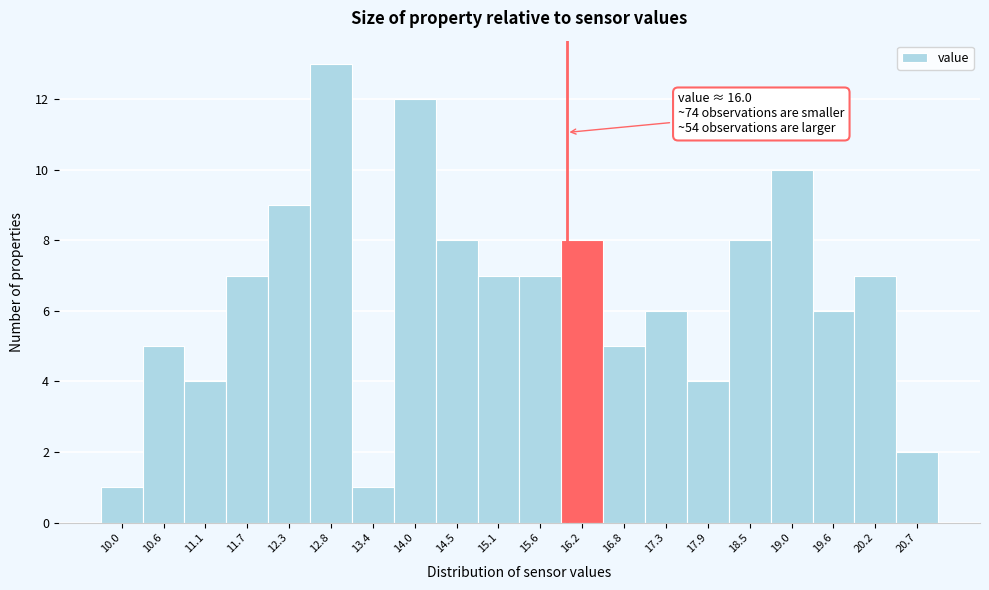

Which range on the x-axis has the tallest bar?

12.5 to 13.1